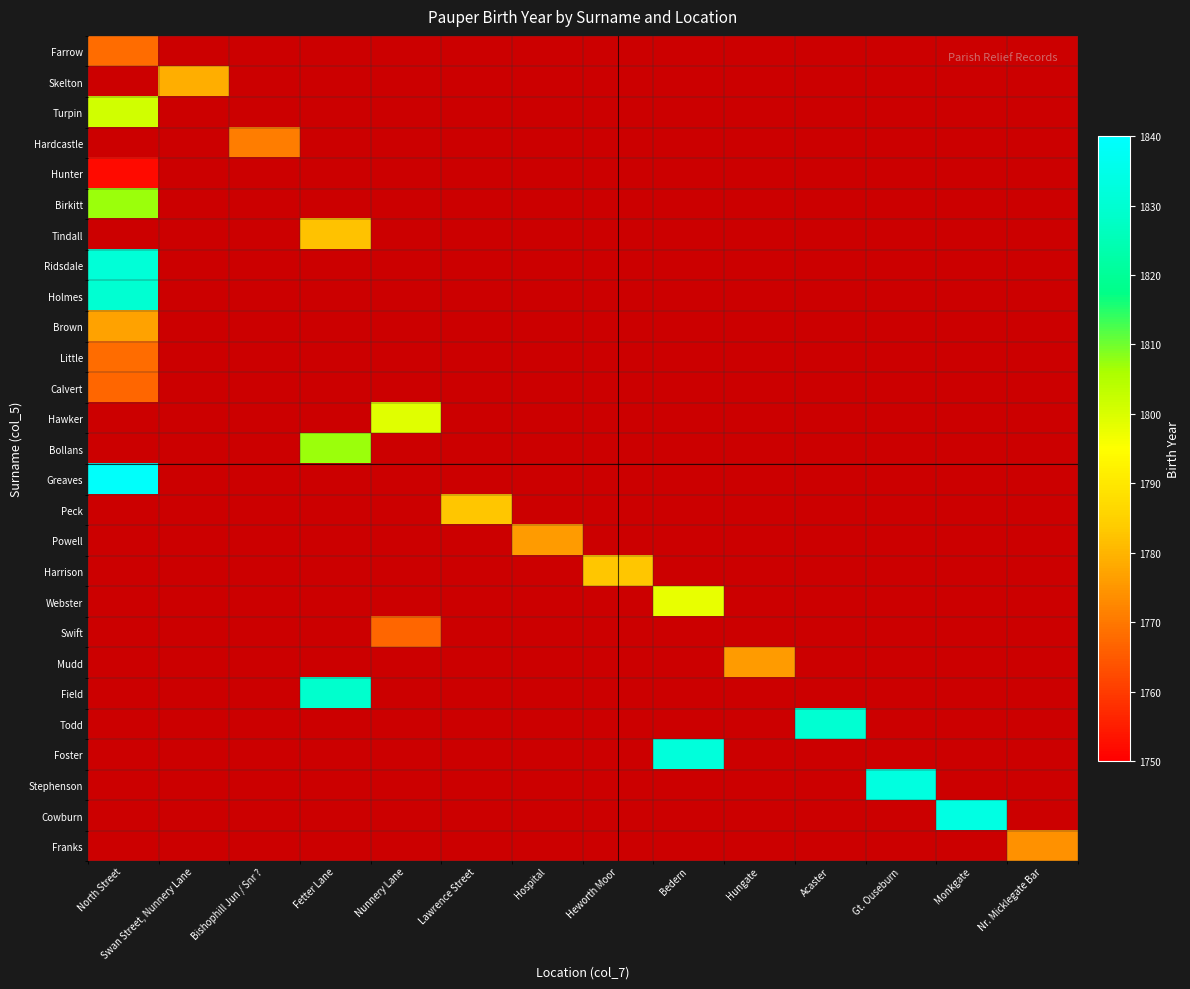

Which label corresponds to the largest value in the chart?

North Street